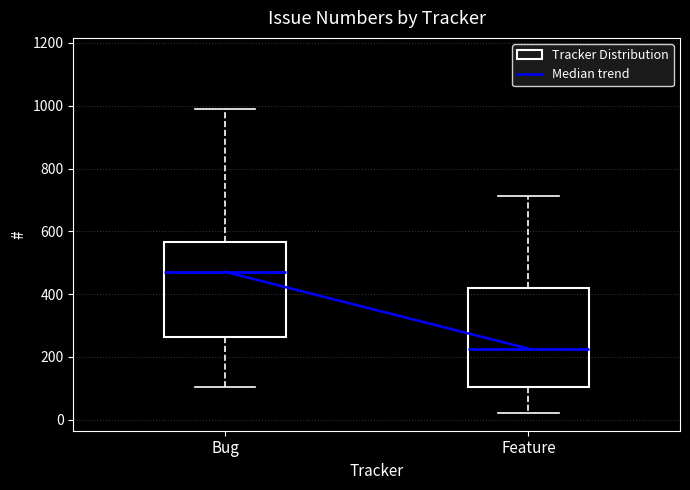

Reading left to right, read every box against the y-axis: the position of its median line, the range the box covers, and the ends of its whiskers. The values are not printed on the chart, so give them approximately, as read against the axis.

Bug: median 480, box 260 to 560, whiskers 100 to 1000
Feature: median 220, box 100 to 420, whiskers 20 to 720